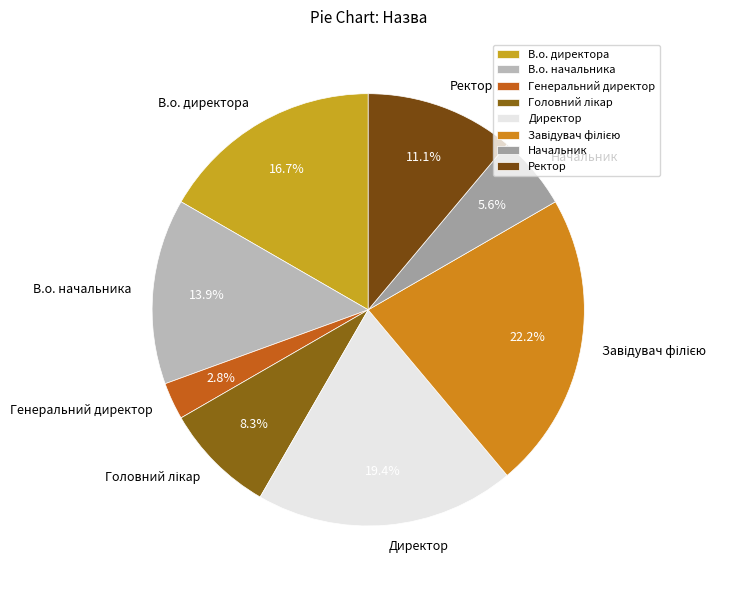

Which category has the smallest portion of the pie?

Генеральний директор